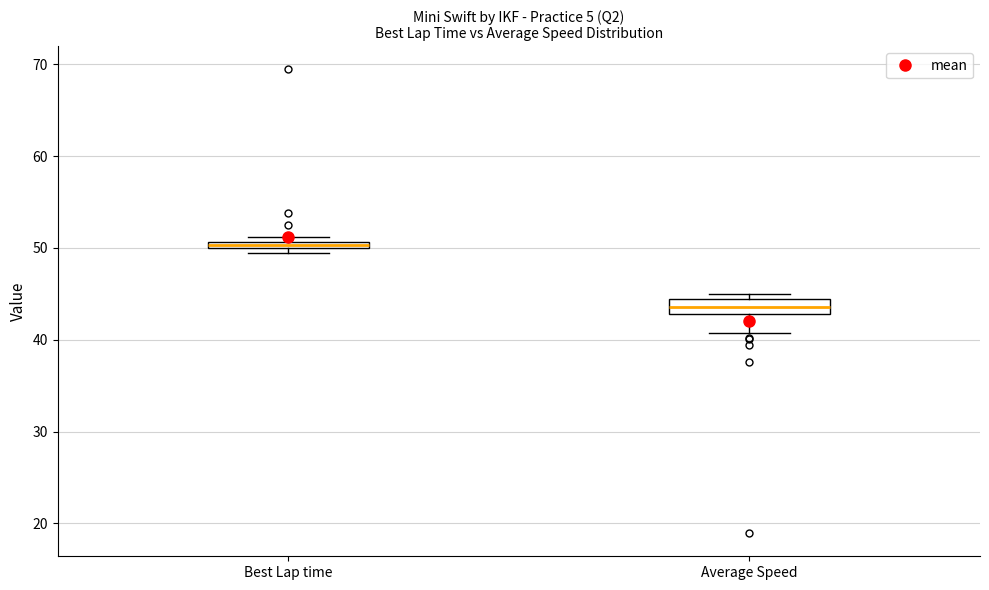

Where does the lower whisker of the box for Average Speed end on the y-axis? The values are not printed on the chart, so give them approximately, as read against the axis.

41